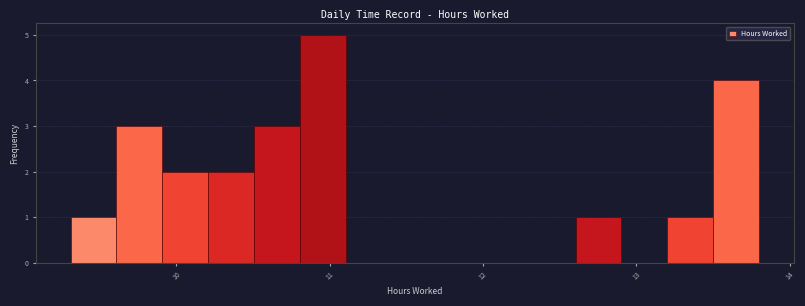

Read against the x-axis, roughly where is the centre of the tallest bar?

11.0